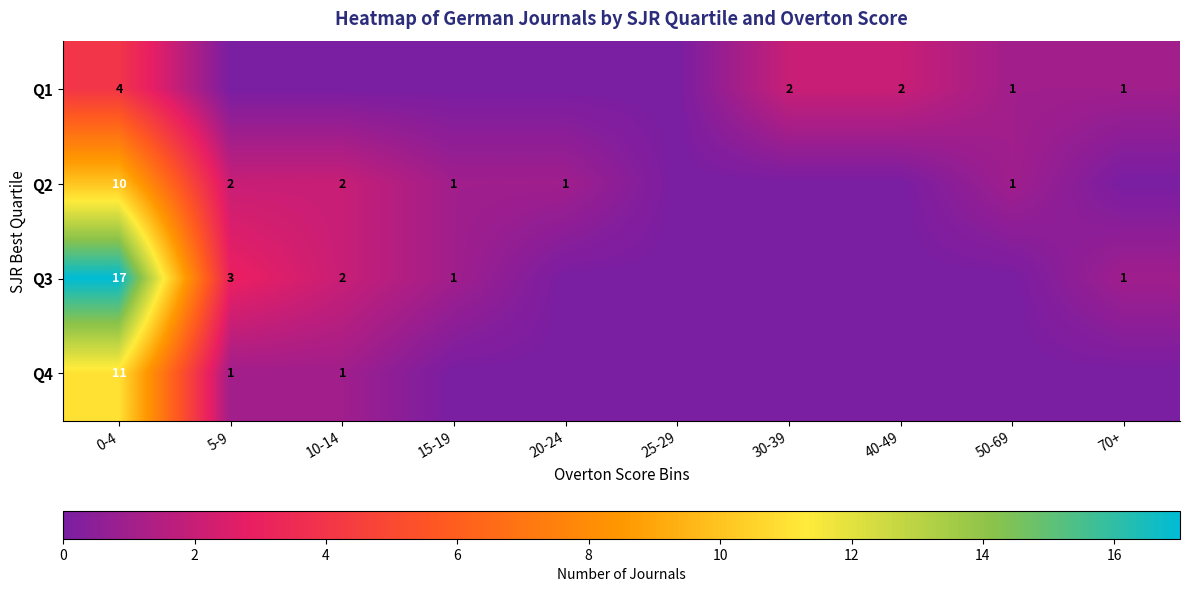

Is it true that Q4 equals 11 at 0-4?

True